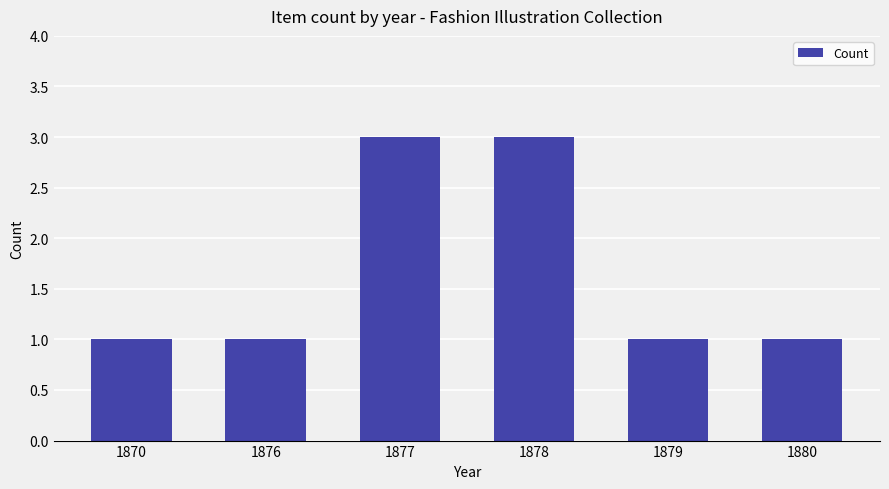

Reading left to right, list all the values displayed in this chart.

1870=1	1876=1	1877=3	1878=3	1879=1	1880=1